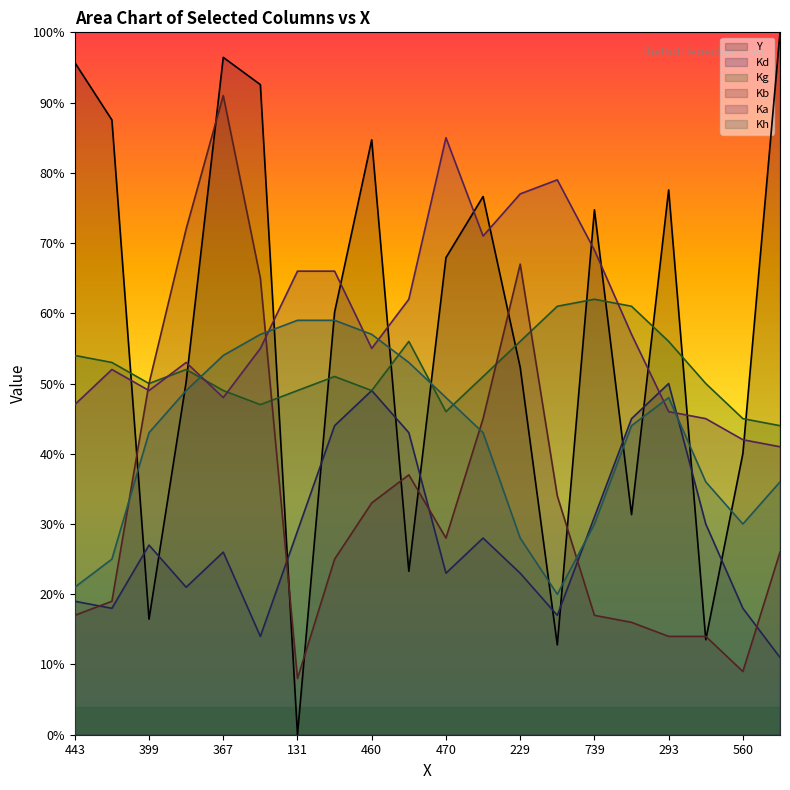

How many times do Kb and Kg cross each other?

3